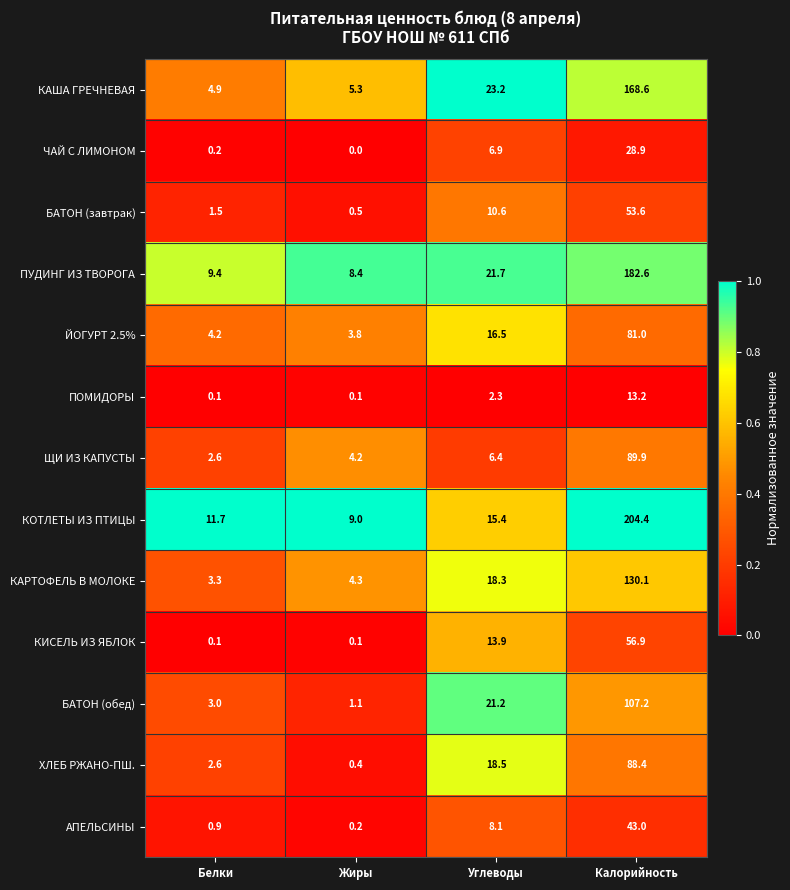

Read the БАТОН (обед) value at Углеводы.

21.2